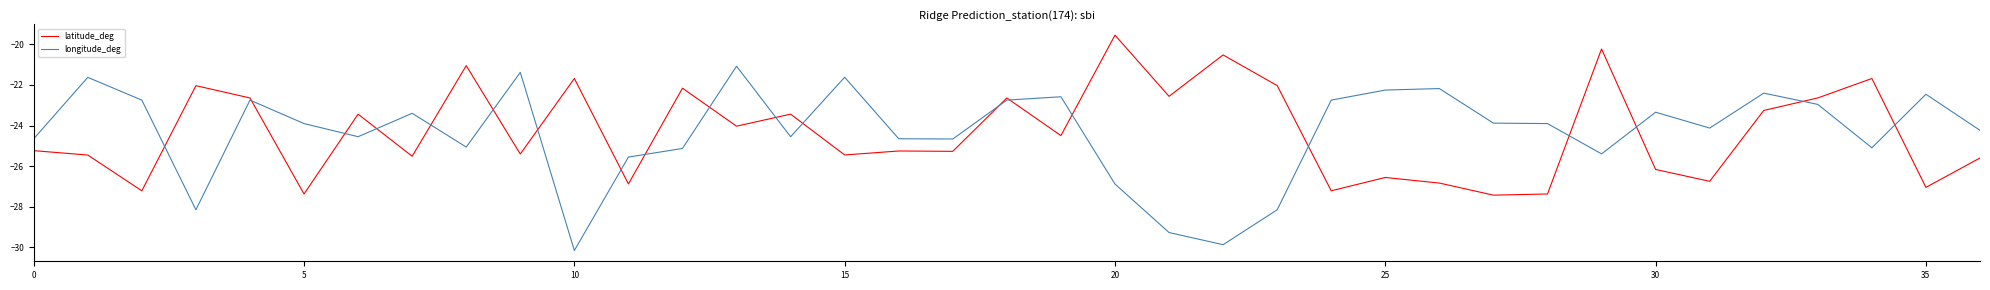

What is the minimum value shown in the chart?

-30.2